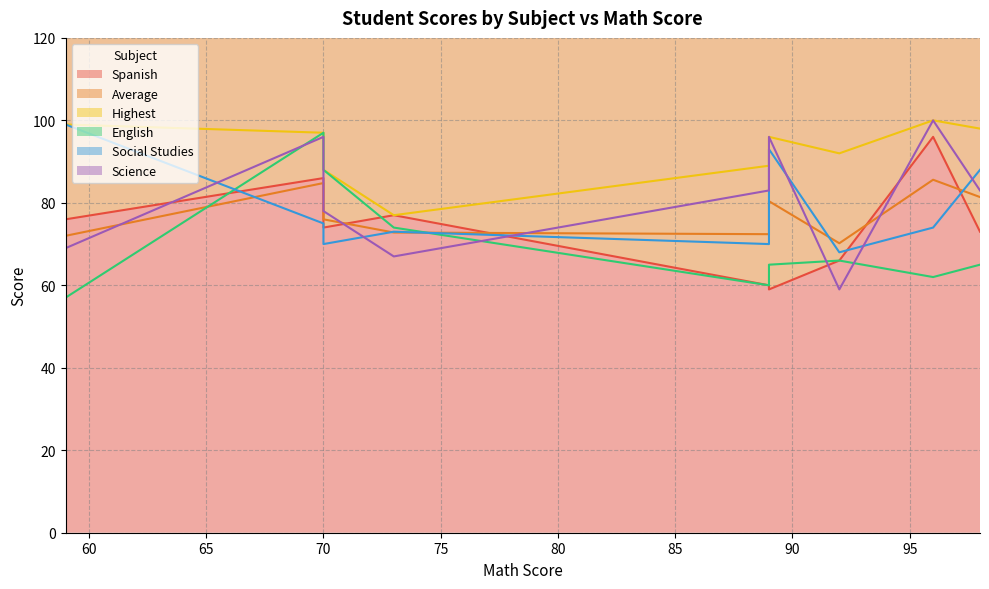

The value of Social Studies at 73 is 35.1. True or false?

False